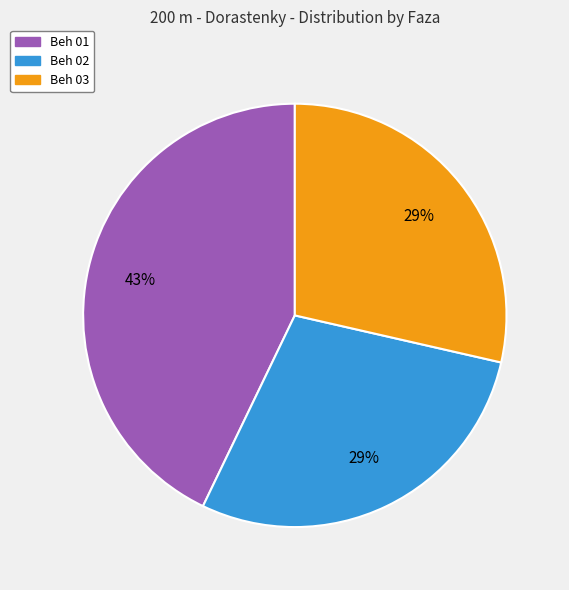

What percentage is the Beh 02 slice, to the nearest percent?

29%